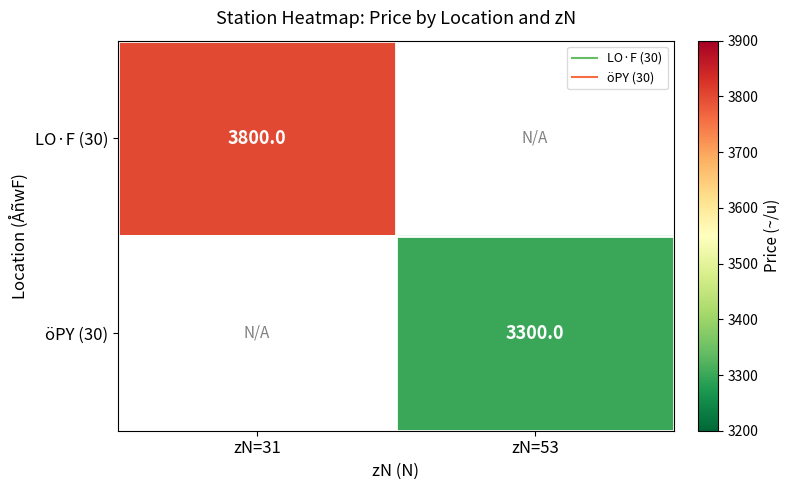

Which category has the lowest value in the öPY (30) series?

zN=31